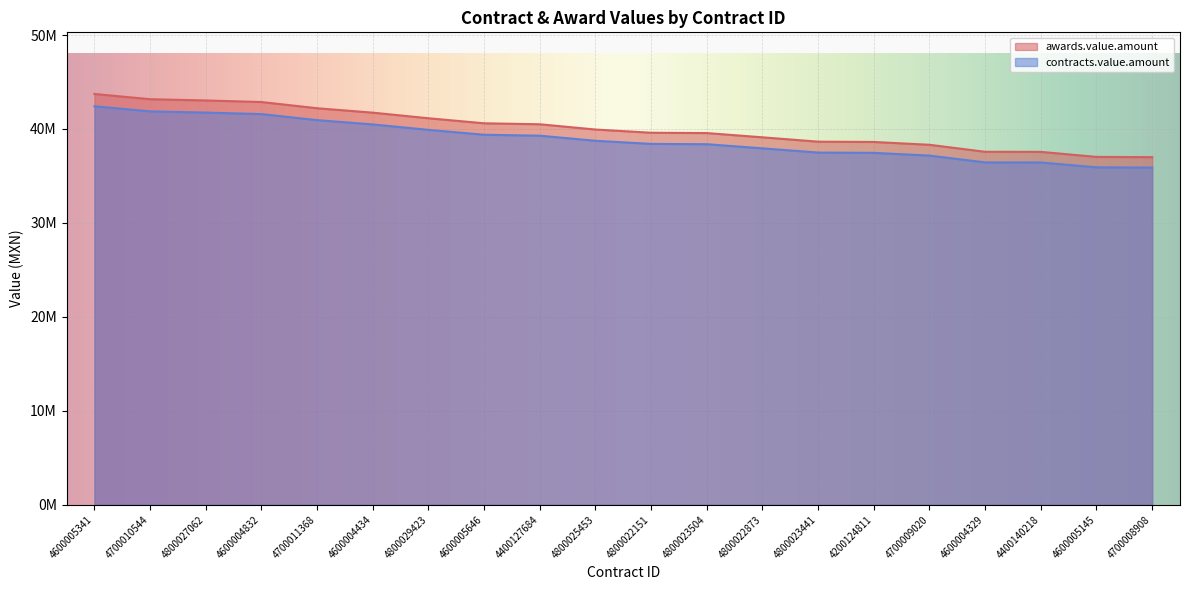

Is the value of contracts.value.amount at 4700010544 greater than the value of awards.value.amount at 4600004434?

Yes